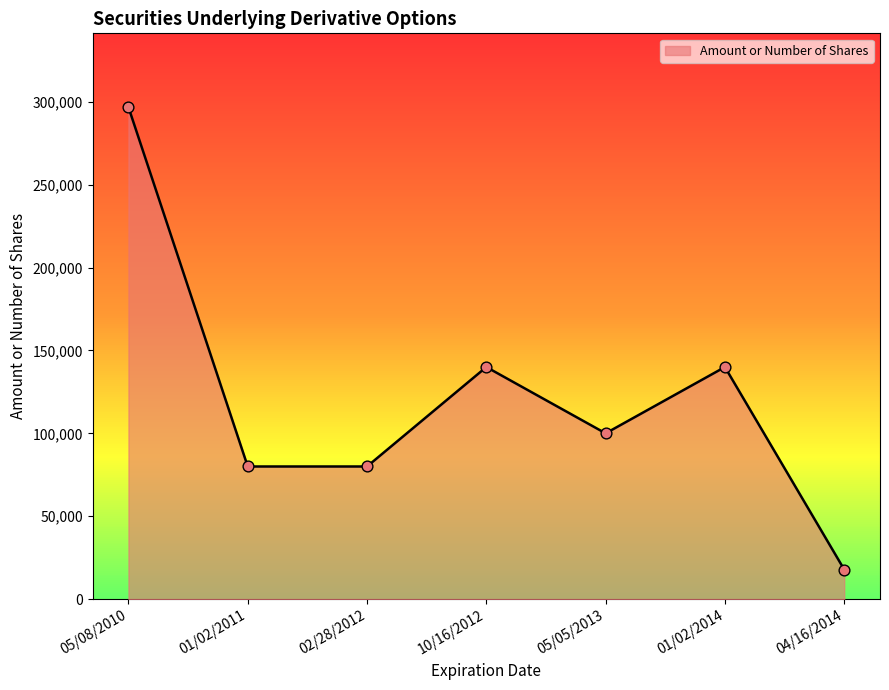

Which has a higher value, 04/16/2014 or 01/02/2011?

01/02/2011